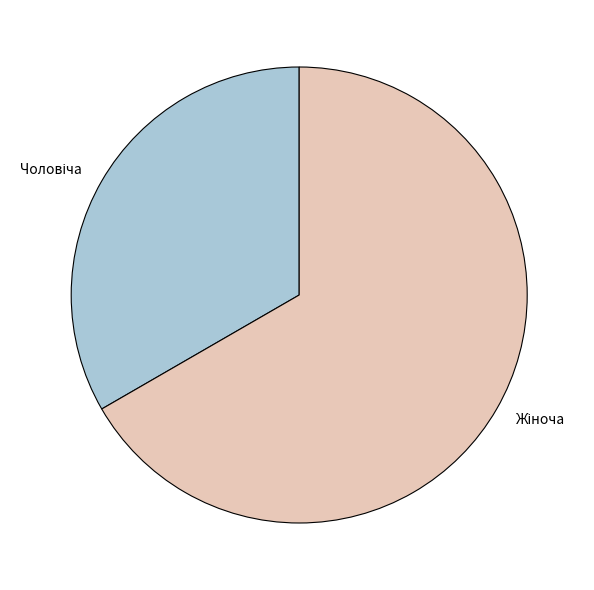

Is there a majority slice in this chart?

Yes